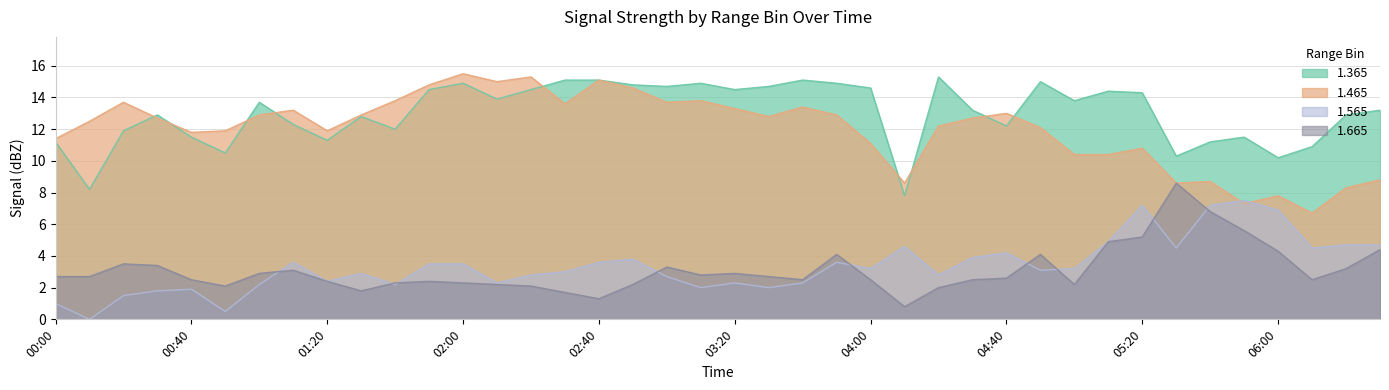

How many values in the 1.365 series exceed 13?

22